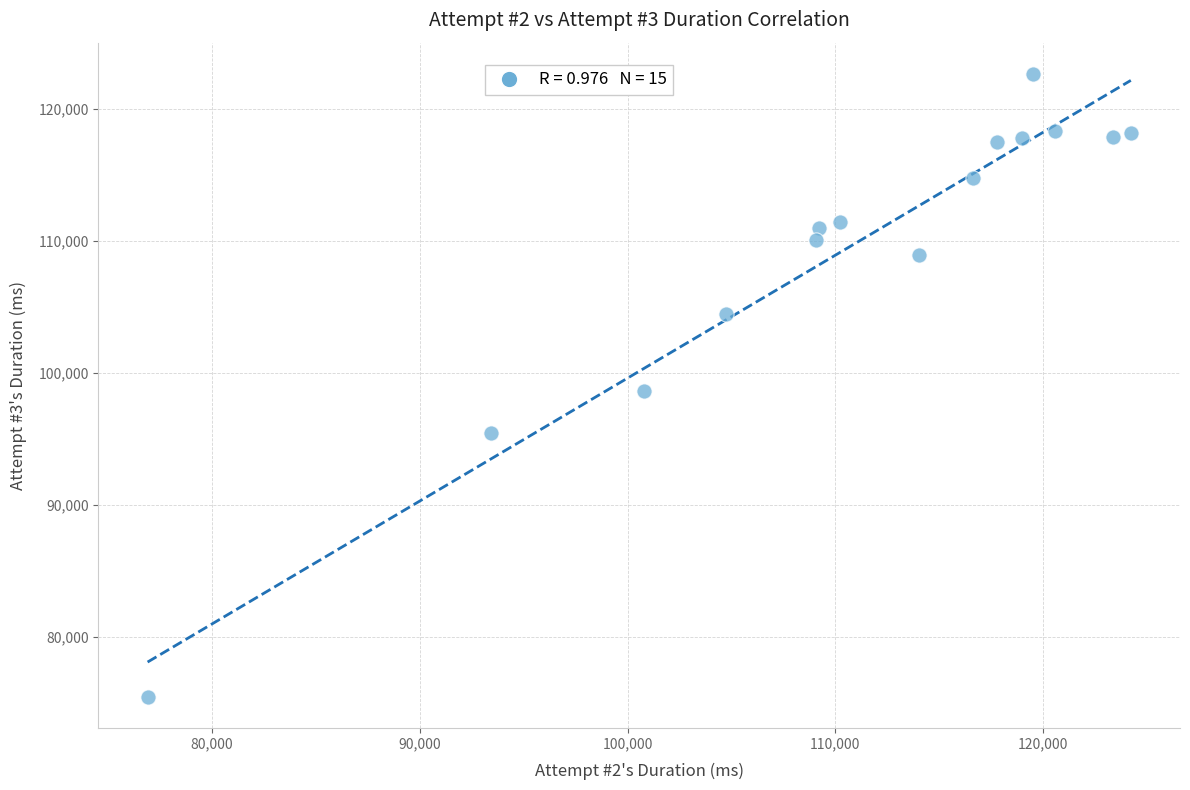

What is the range of Y values (max minus min)?

47163